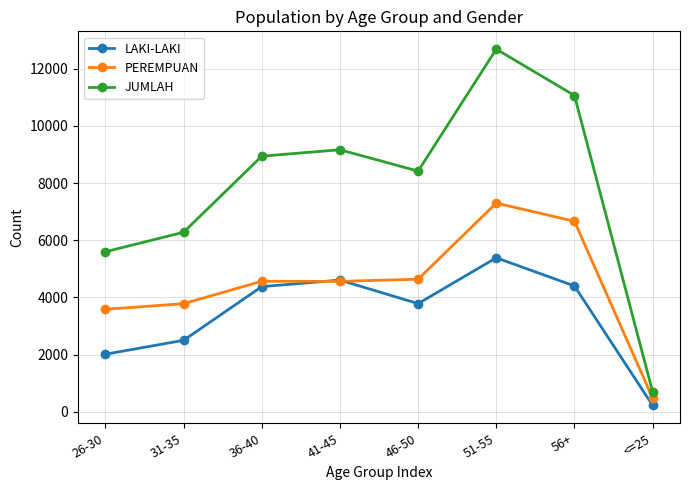

Which series has the largest total across all categories?

JUMLAH